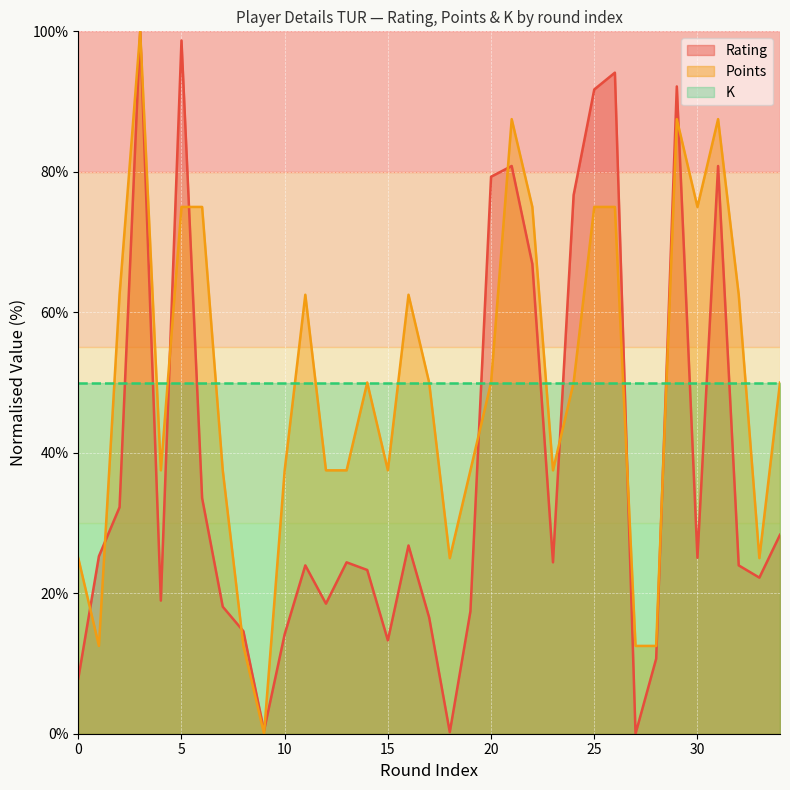

How many times do Rating and K cross each other?

12